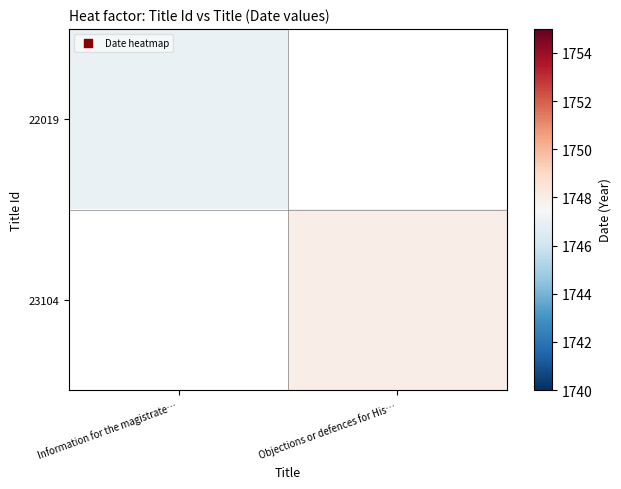

Read the 22019 value at Information for the magistrate….

1747.0